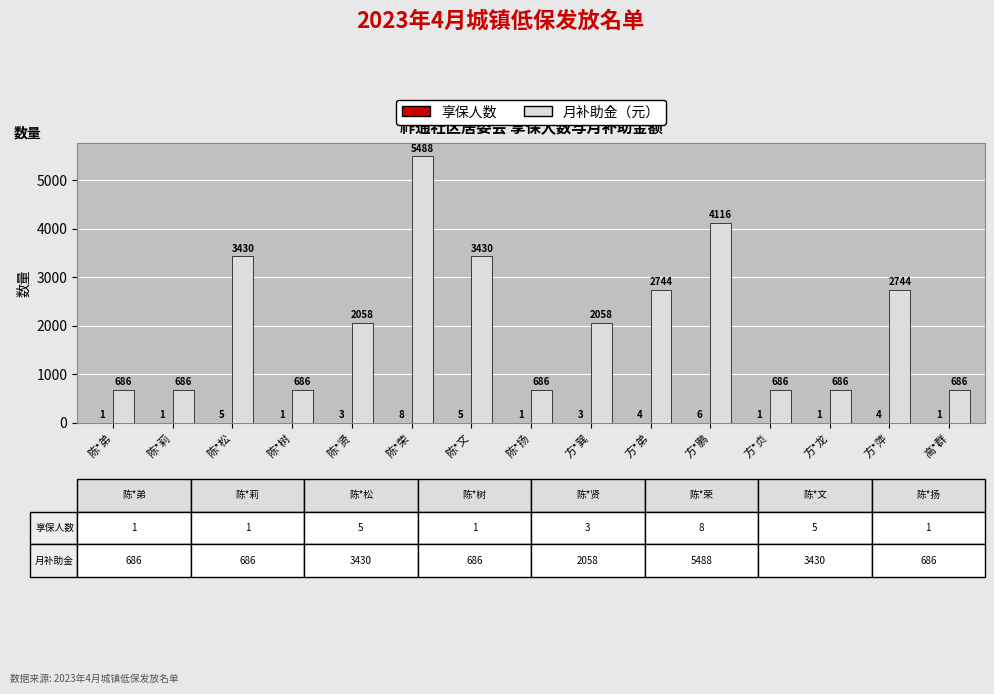

Which category has the highest value across all series?

陈*荣